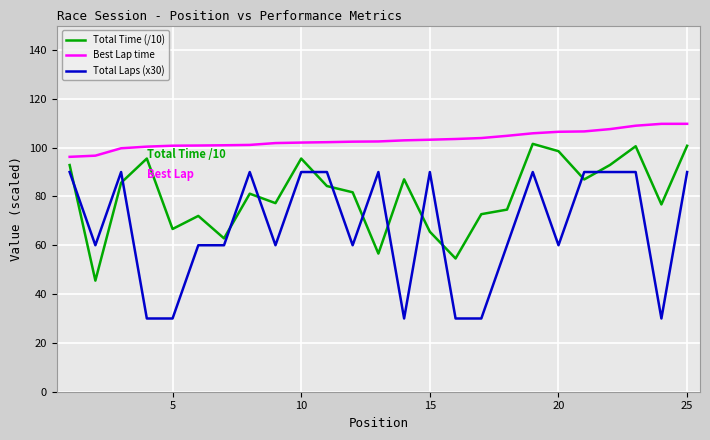

What is the average value of the Best Lap time series?

103.3